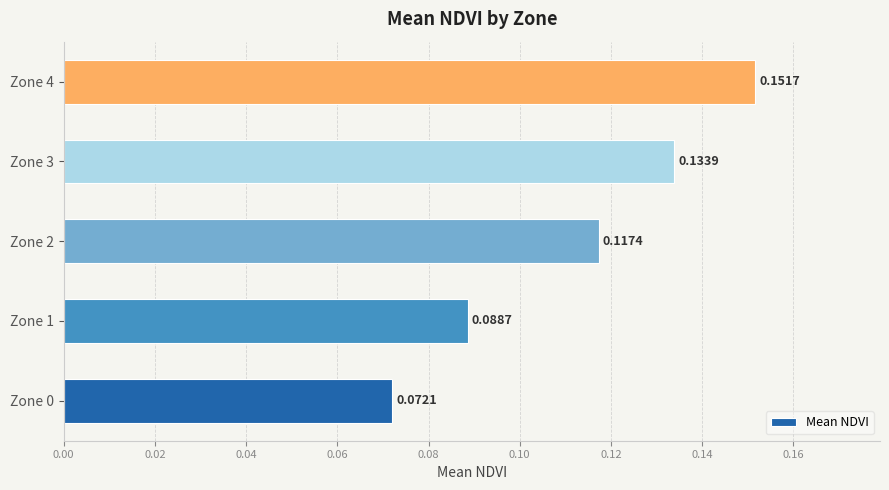

What is the sum of all values?

0.6